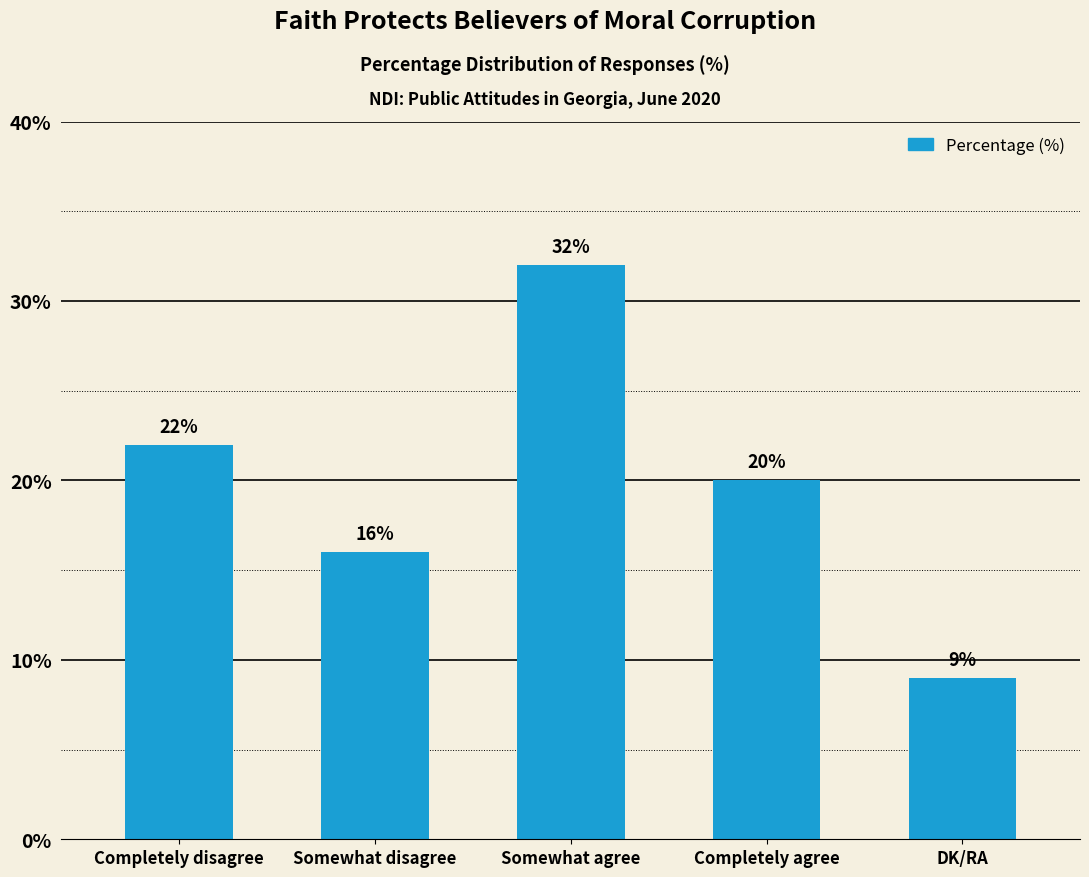

What is the difference between the maximum and second lowest values?

16